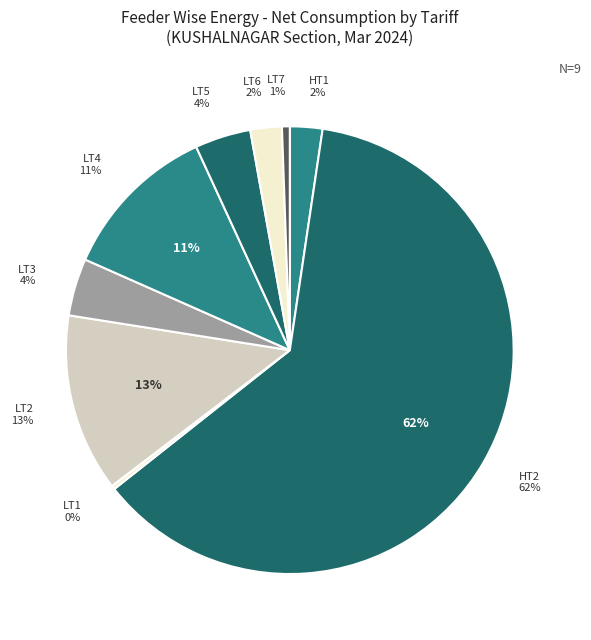

The LT1 slice represents 0% of the pie. True or false?

True